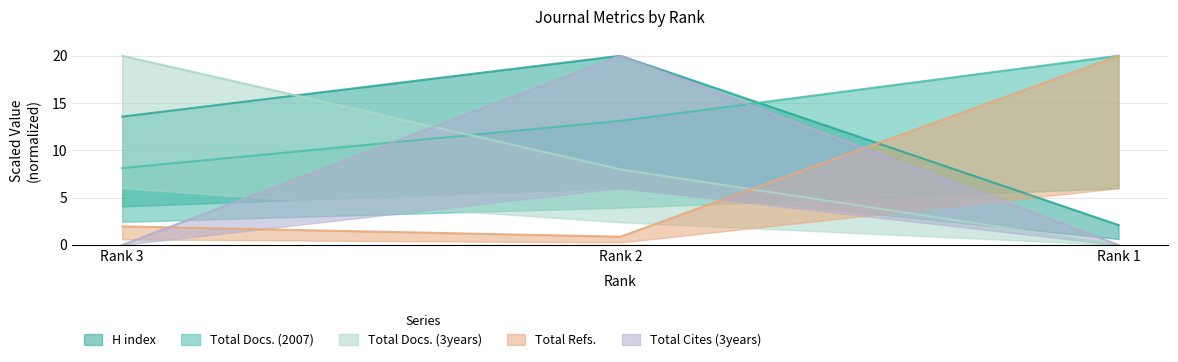

What is the sum of the H index values at Rank 3 and Rank 2?

33.6